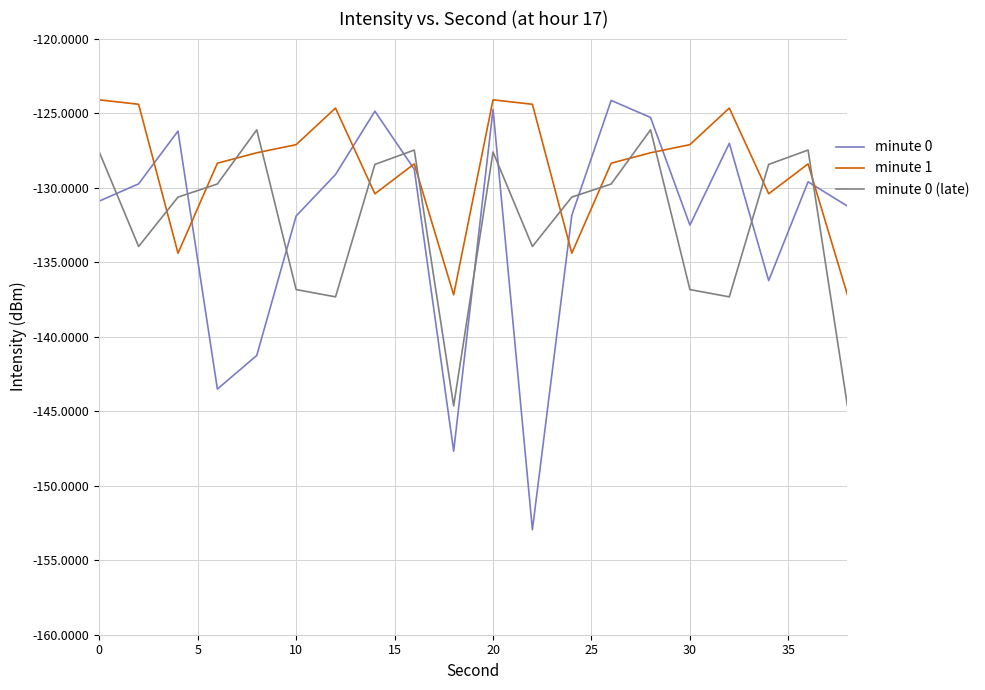

Which series has the largest total across all categories?

minute 1